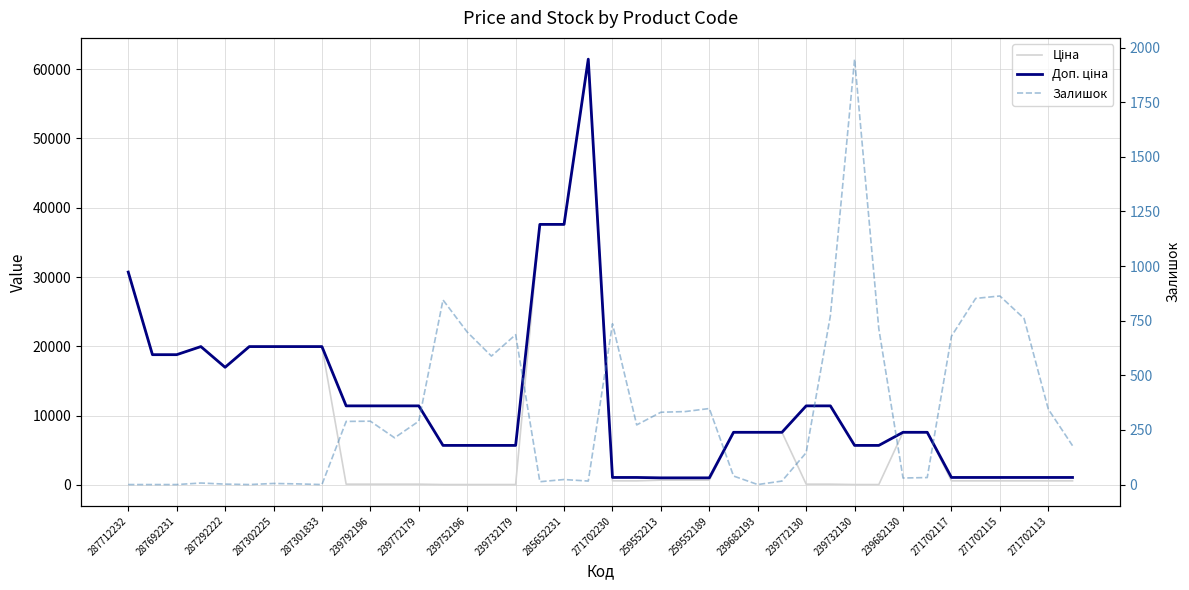

How many data points in Залишок are above 273?

19